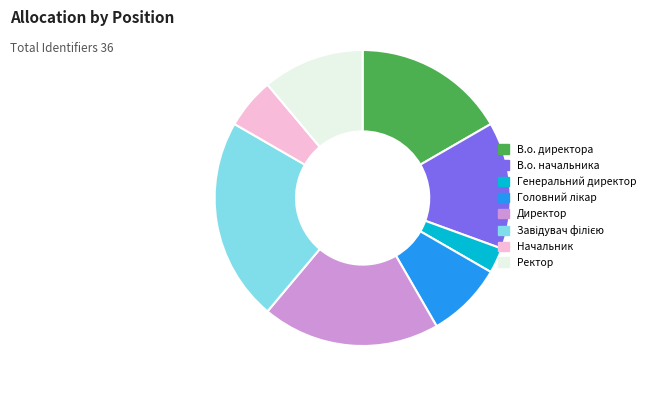

The Начальник slice represents 17% of the pie. True or false?

False